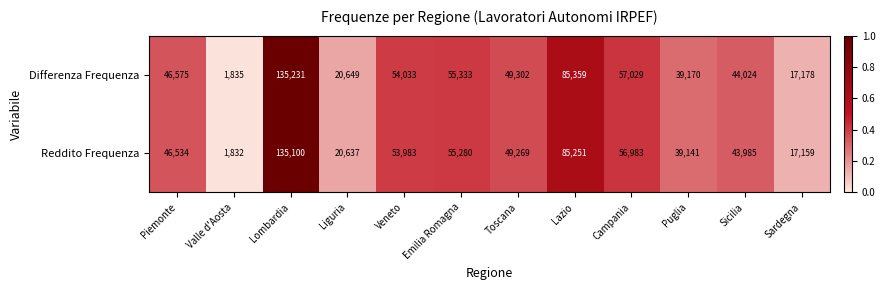

What is the sum of all Differenza Frequenza values?

605718